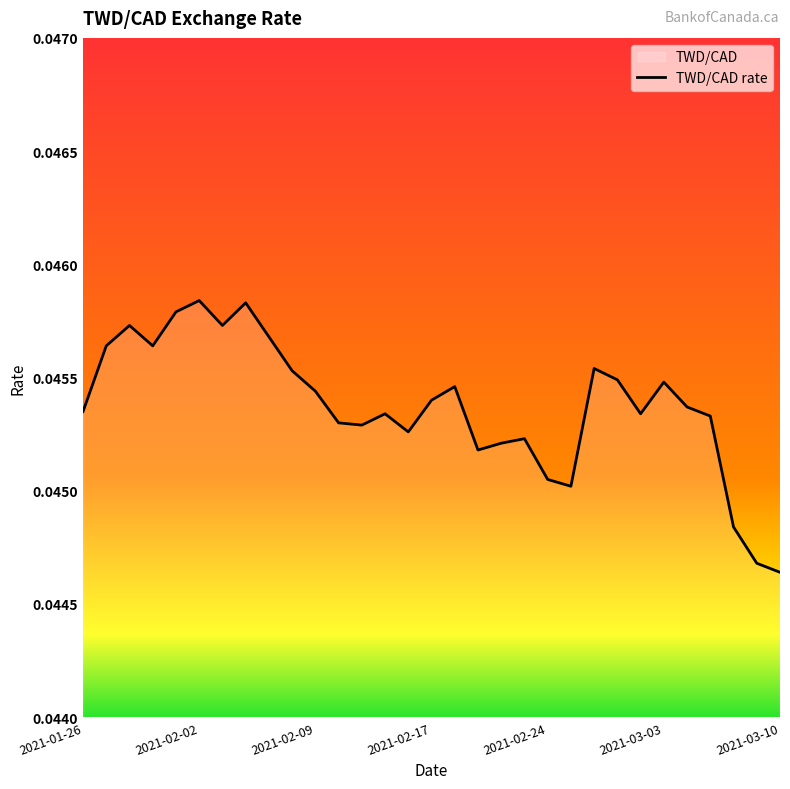

How many values are between 0 and 1?

31